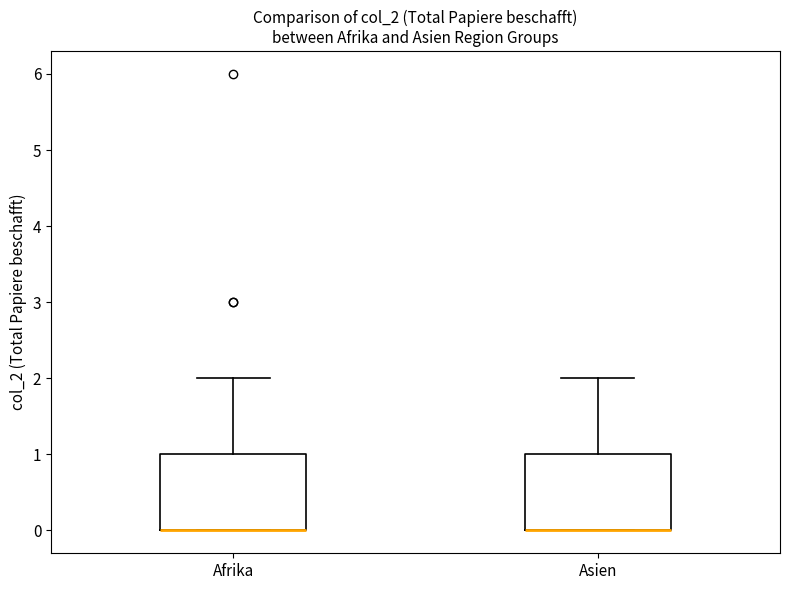

Where is the lower edge of the box for Afrika on the y-axis? The values are not printed on the chart, so give them approximately, as read against the axis.

0